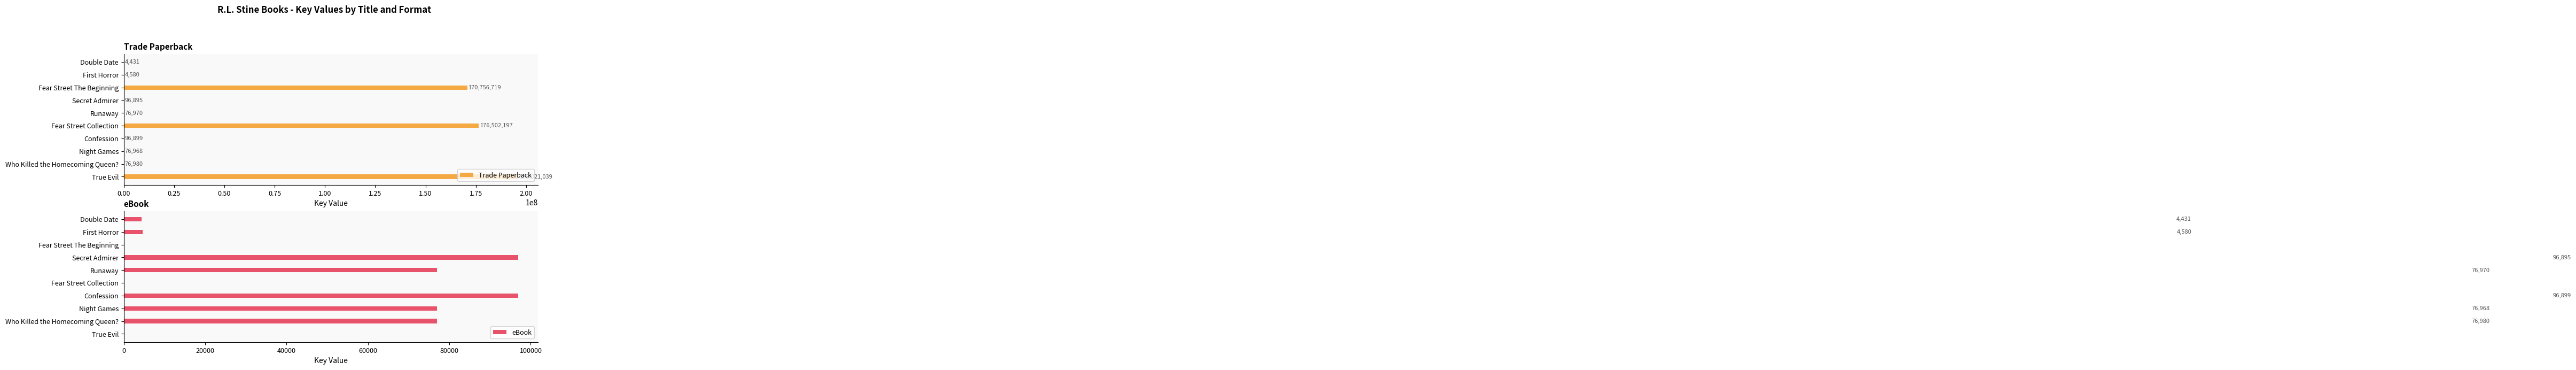

The value of Trade Paperback at Double Date is 4431. True or false?

True